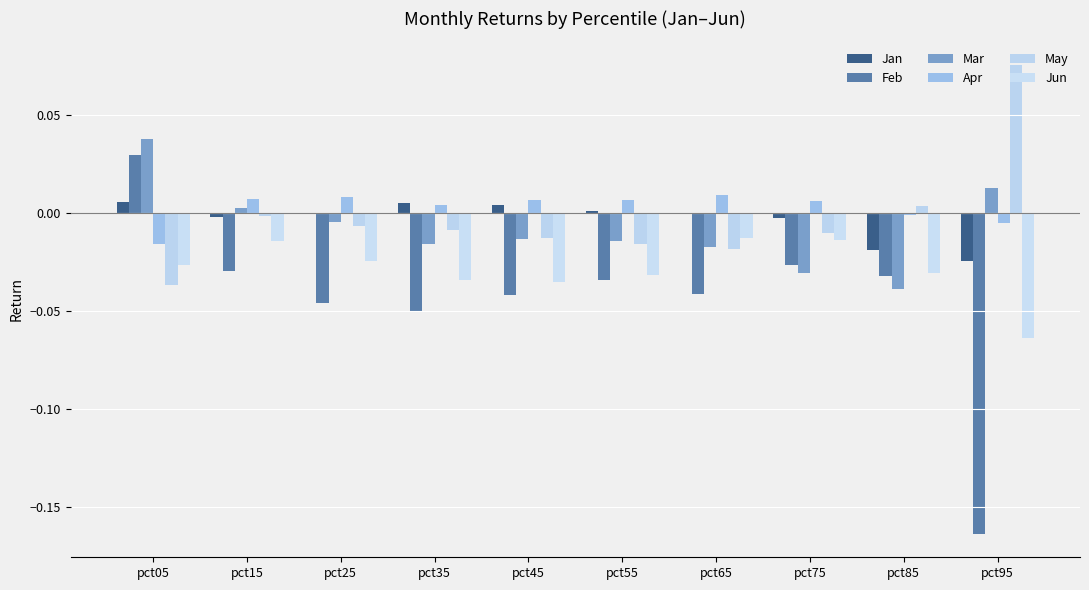

The Jan series shows -0.0 at pct75. True or false?

True